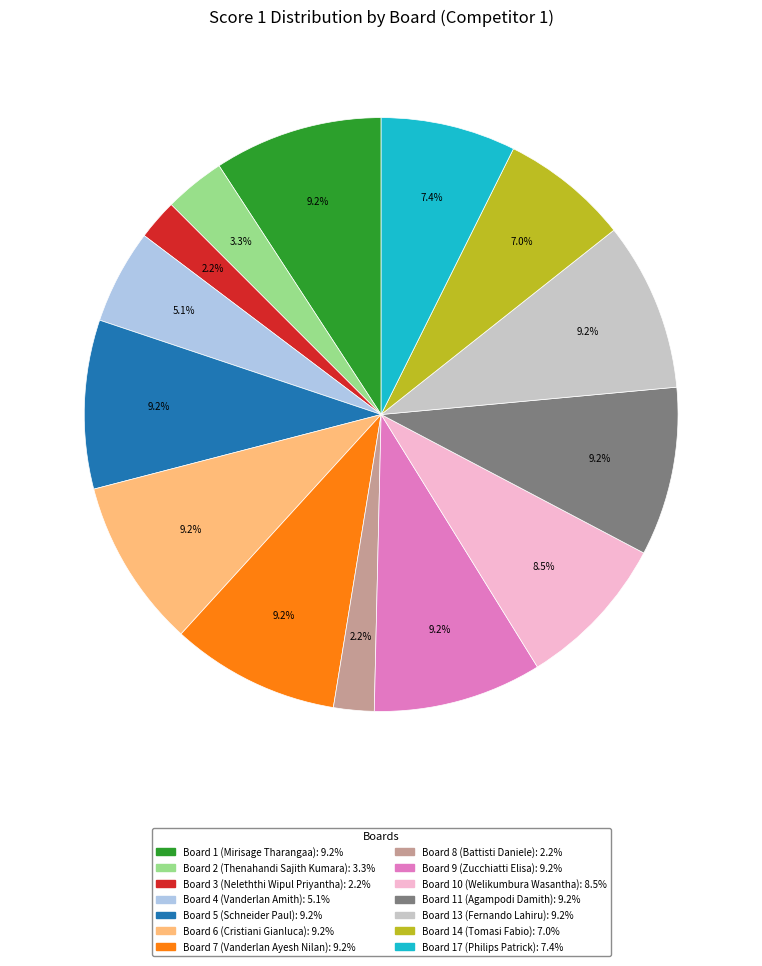

Is it true that Board 8 (Battisti Daniele) is 10% of the pie?

False